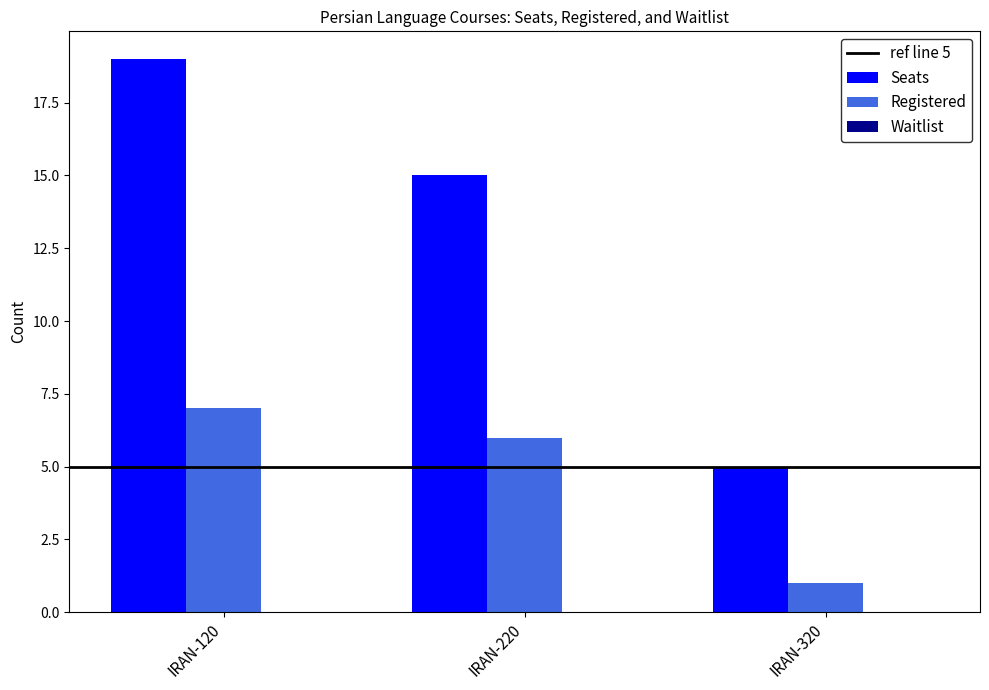

What is the sum of the Seats values at IRAN-220 and IRAN-320?

20